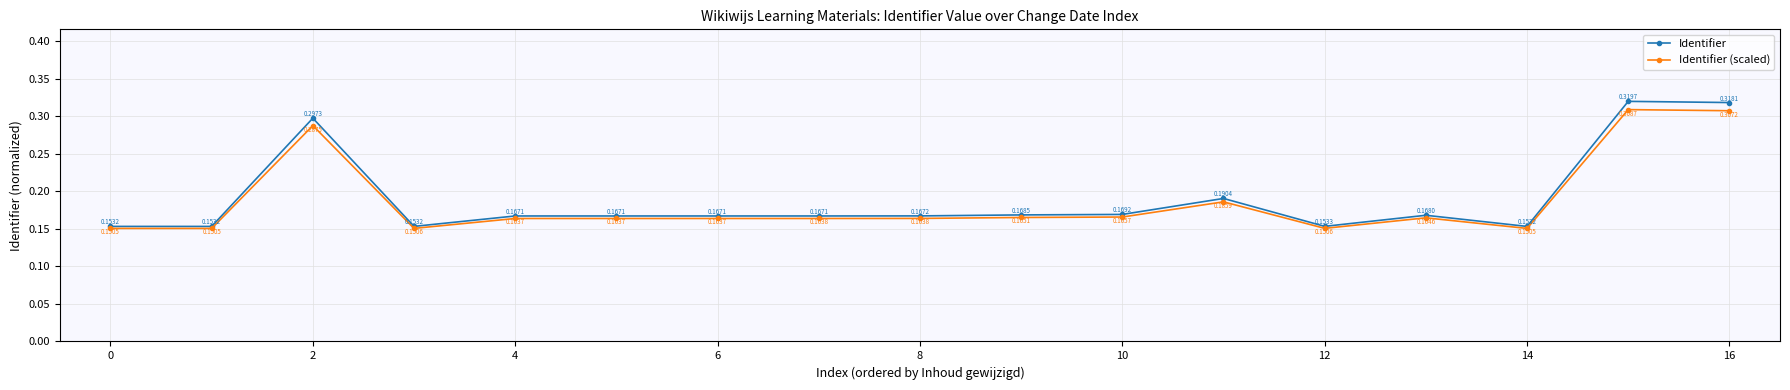

Count the Identifier (scaled) values in the range 0 to 1.

17